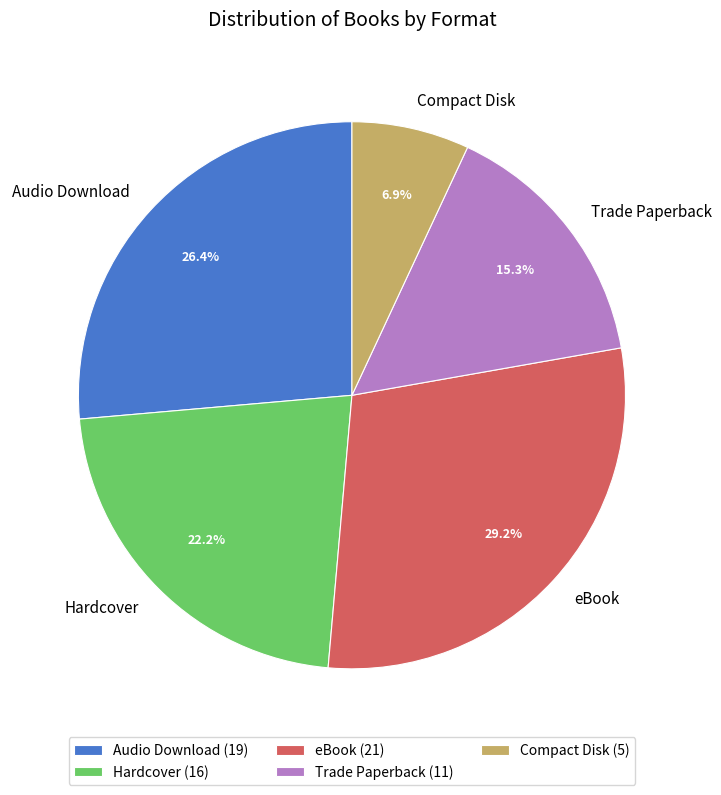

Rank the categories by value from lowest to highest.

Compact Disk, Trade Paperback, Hardcover, Audio Download, eBook